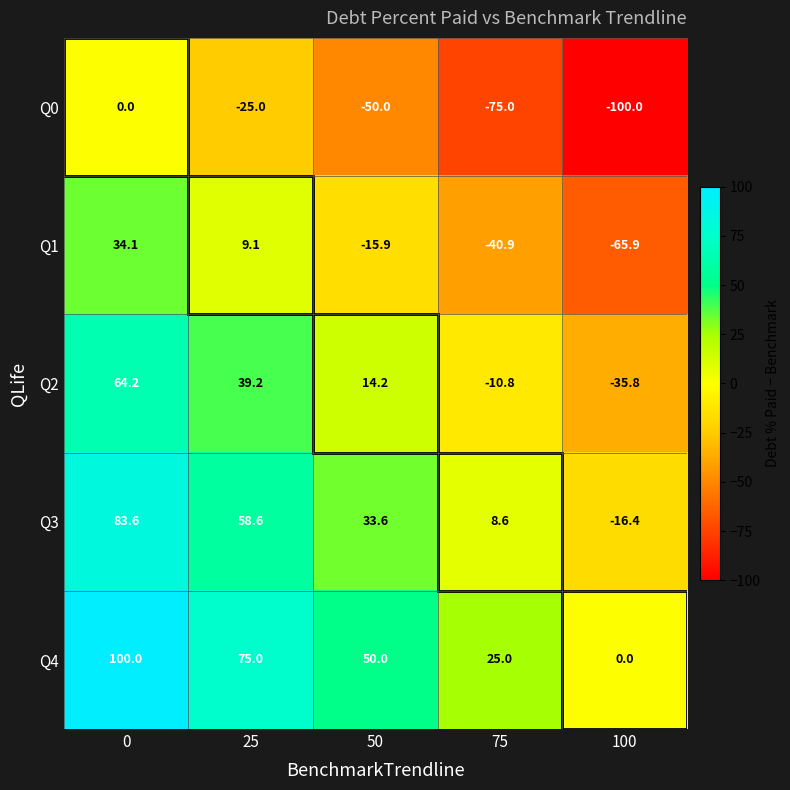

What is the difference between the highest and lowest values at 50?

100.0